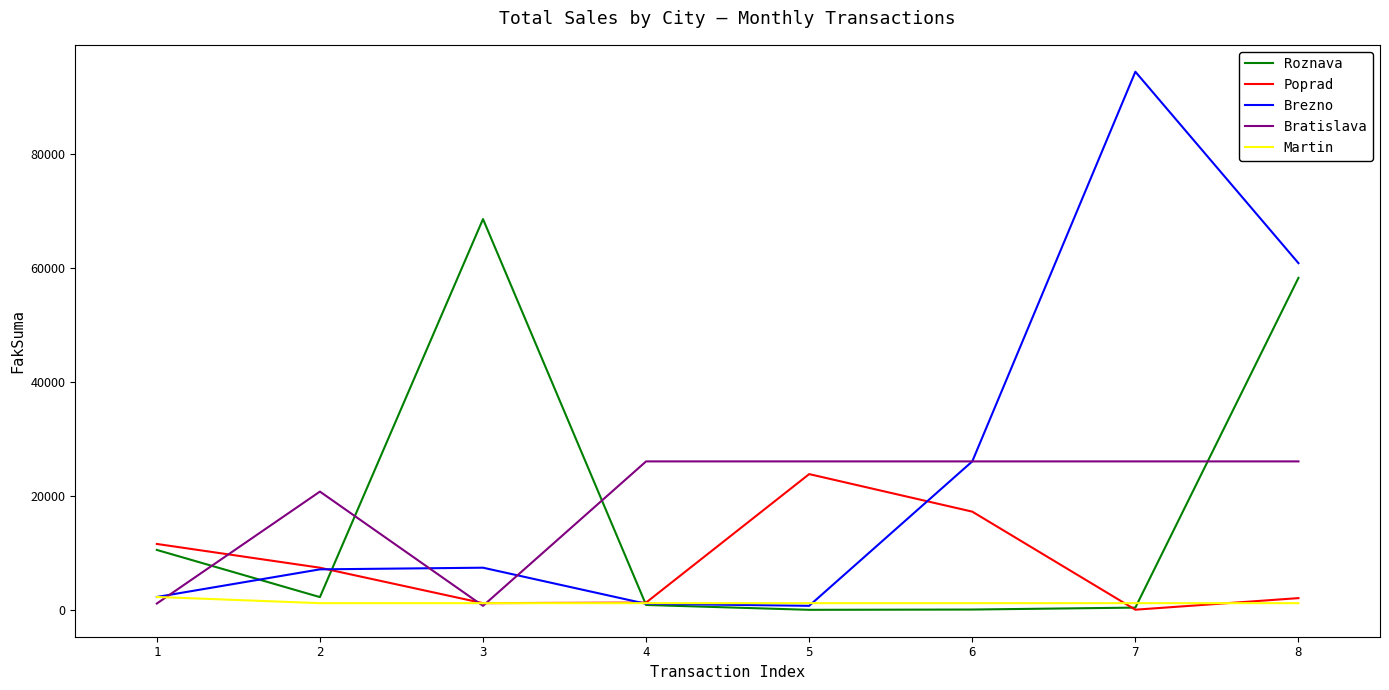

How many series are shown in this chart?

5